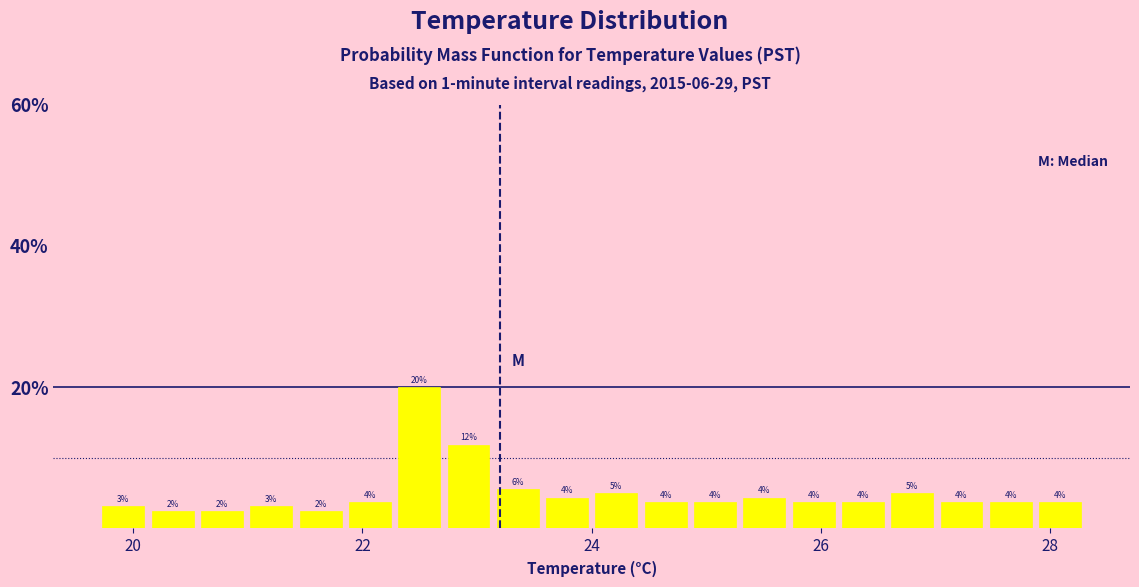

Read against the x-axis, roughly where is the centre of the tallest bar?

22.4